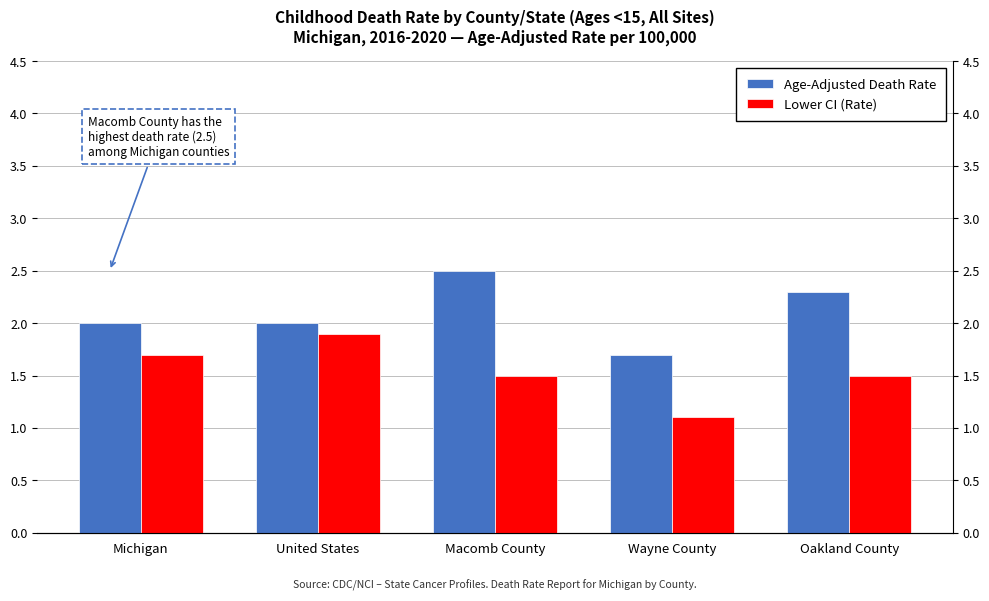

How many Lower CI (Rate) values are between 1 and 2?

5